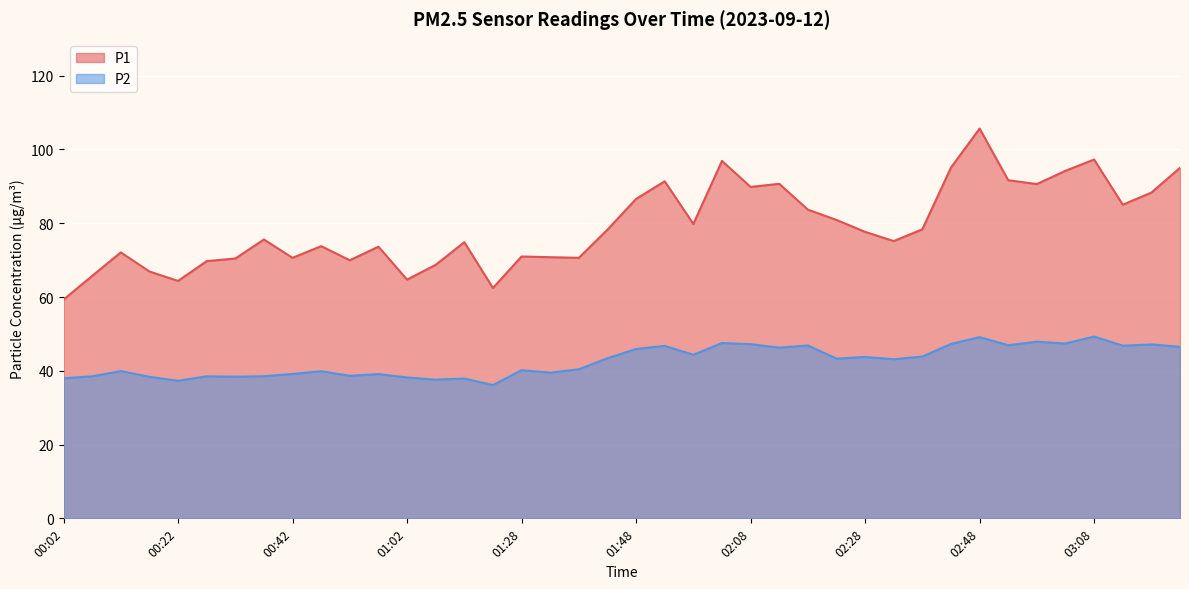

Where is the first local maximum for P1?

00:12